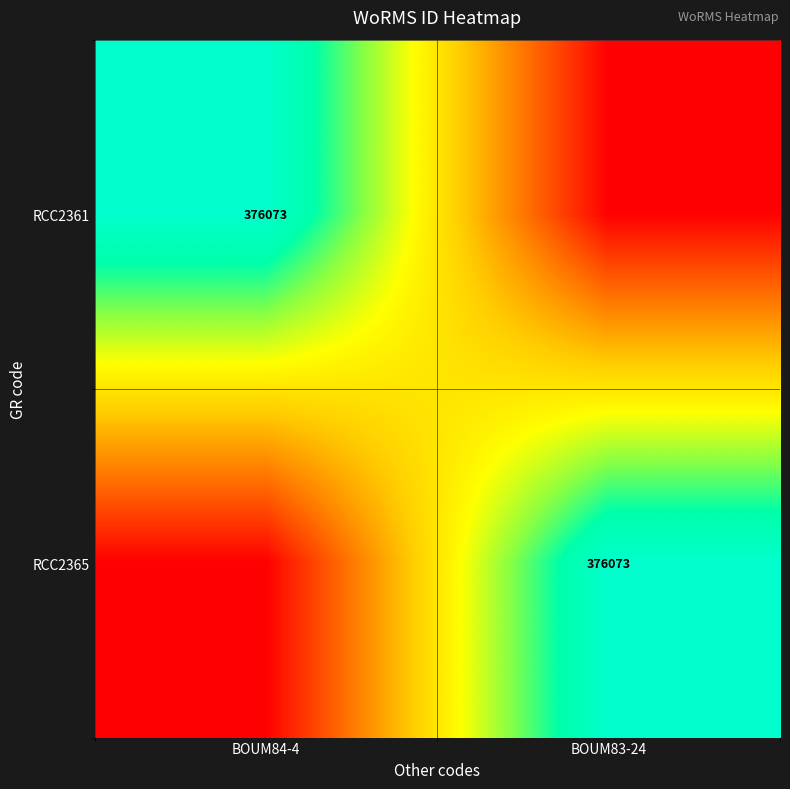

True or false: RCC2365 has a value of 376073 at BOUM83-24.

True